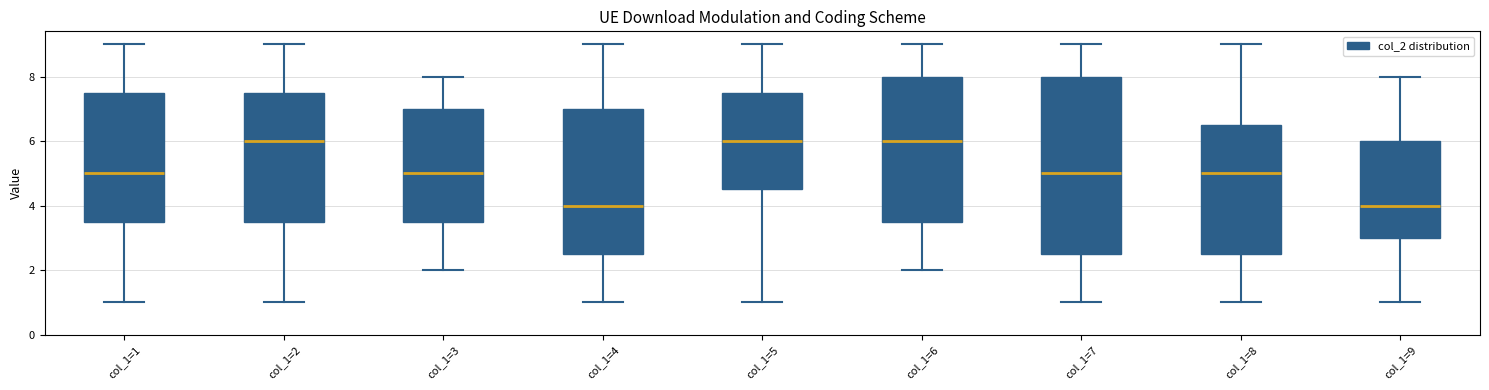

Which box is the tallest, from its lower edge to its upper edge?

col_1=7